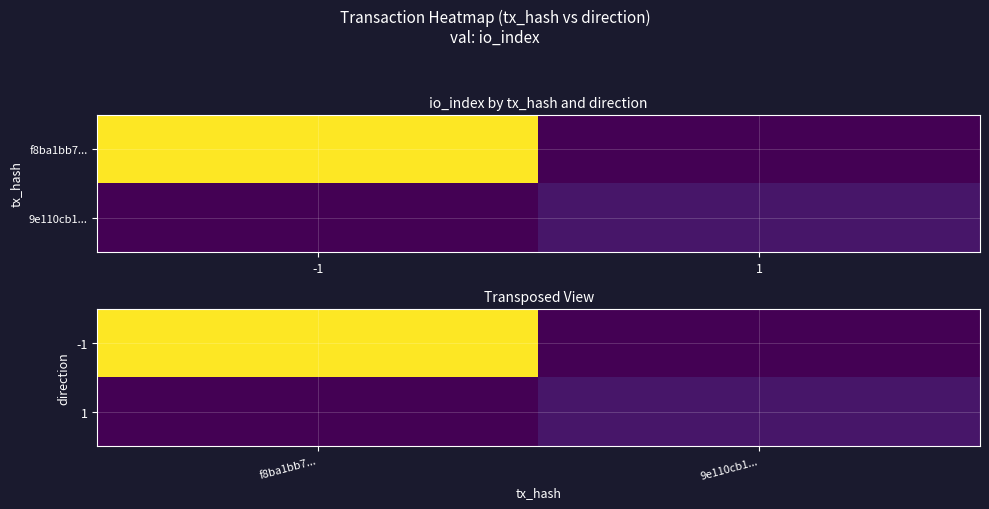

What is the difference between the 1 values at f8ba1bb7... and 9e110cb1...?

4